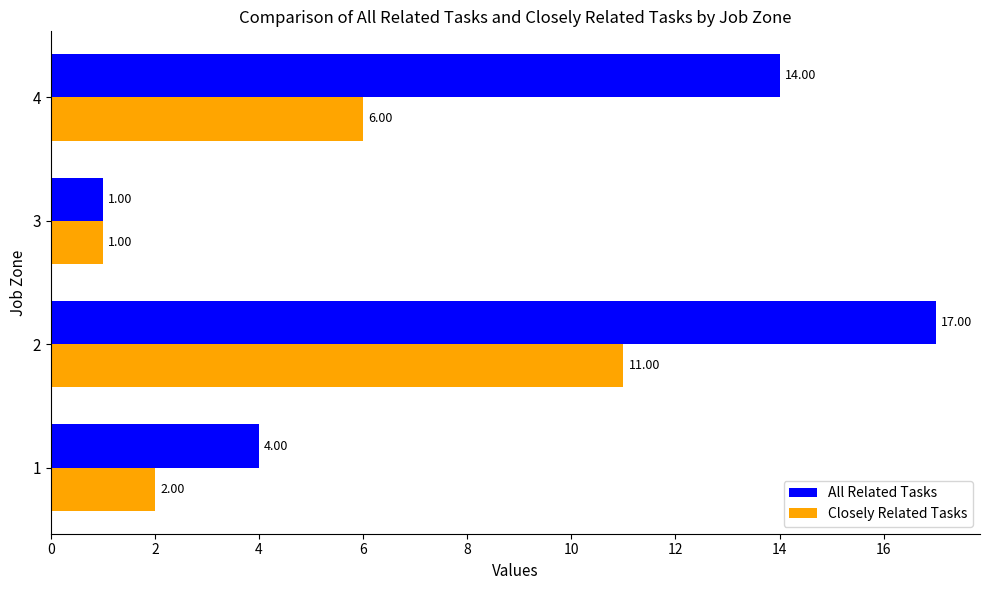

How many values in the Closely Related Tasks series are below 6?

2